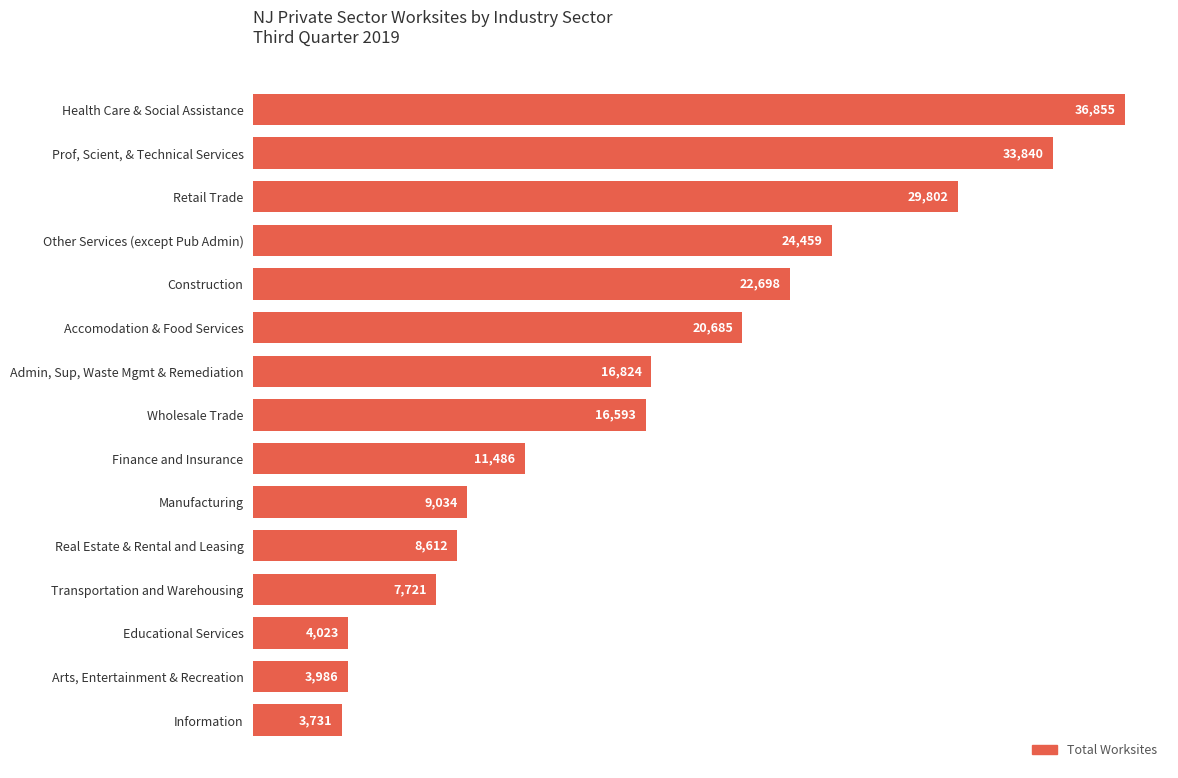

Rank the categories by value from highest to lowest.

Health Care & Social Assistance, Prof, Scient, & Technical Services, Retail Trade, Other Services (except Pub Admin), Construction, Accomodation & Food Services, Admin, Sup, Waste Mgmt & Remediation, Wholesale Trade, Finance and Insurance, Manufacturing, Real Estate & Rental and Leasing, Transportation and Warehousing, Educational Services, Arts, Entertainment & Recreation, Information